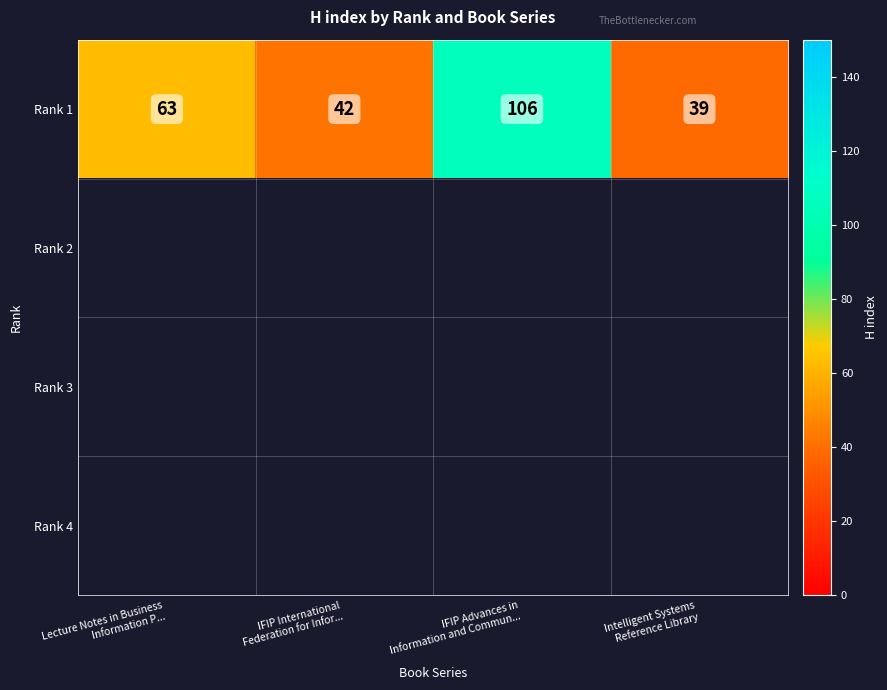

Which has a higher value, Intelligent Systems
Reference Library or IFIP Advances in
Information and Commun...?

IFIP Advances in
Information and Commun...